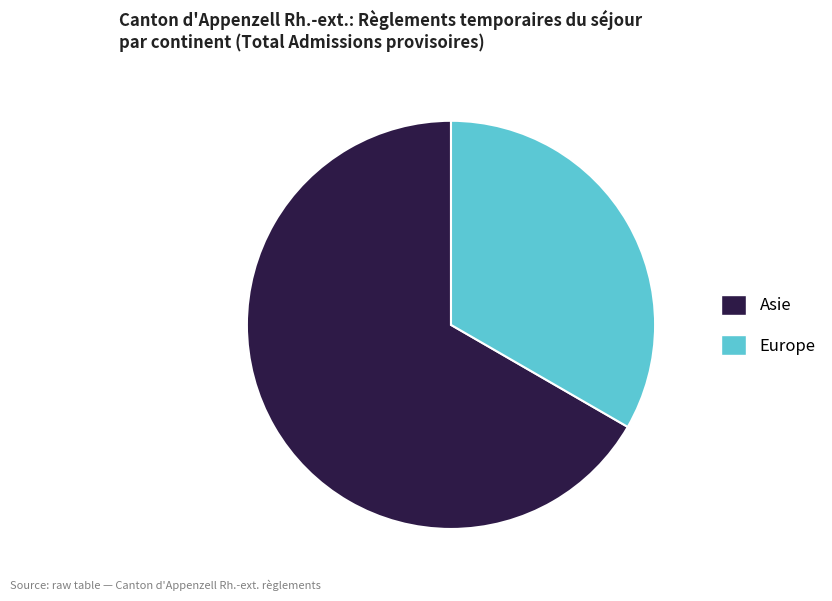

Rank the categories by value from highest to lowest.

Asie, Europe